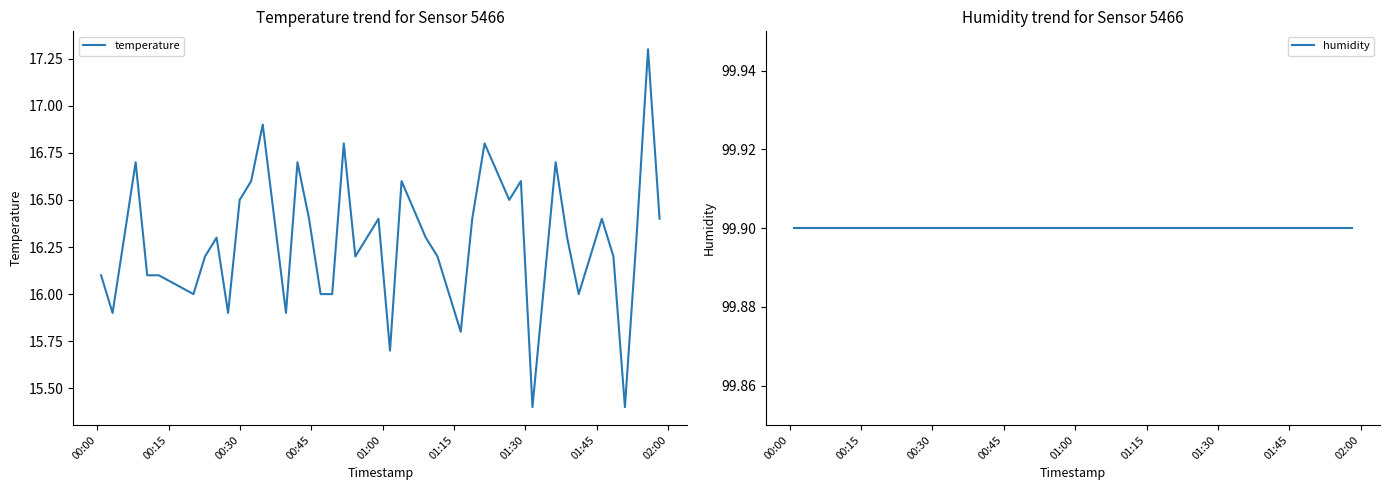

What are all the series names shown in the legend?

temperature, humidity